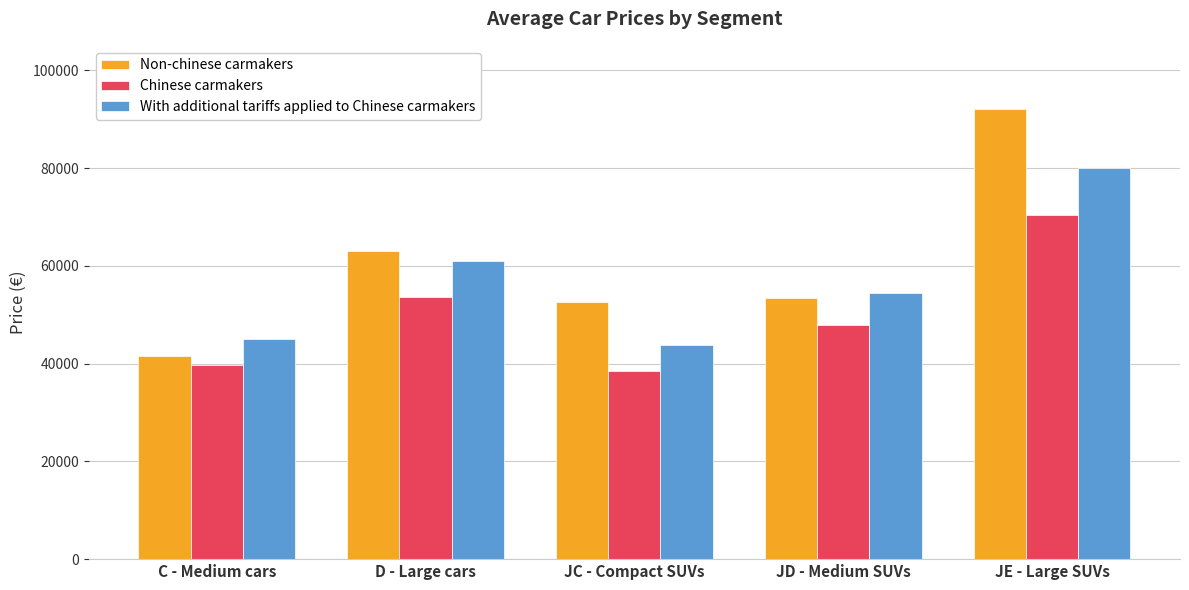

What is the difference between the maximum and minimum values in the With additional tariffs applied to Chinese carmakers series?

36131